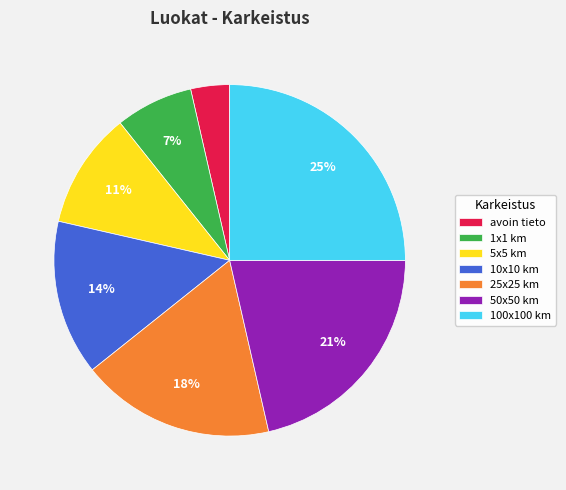

How many segments does this pie chart have?

7